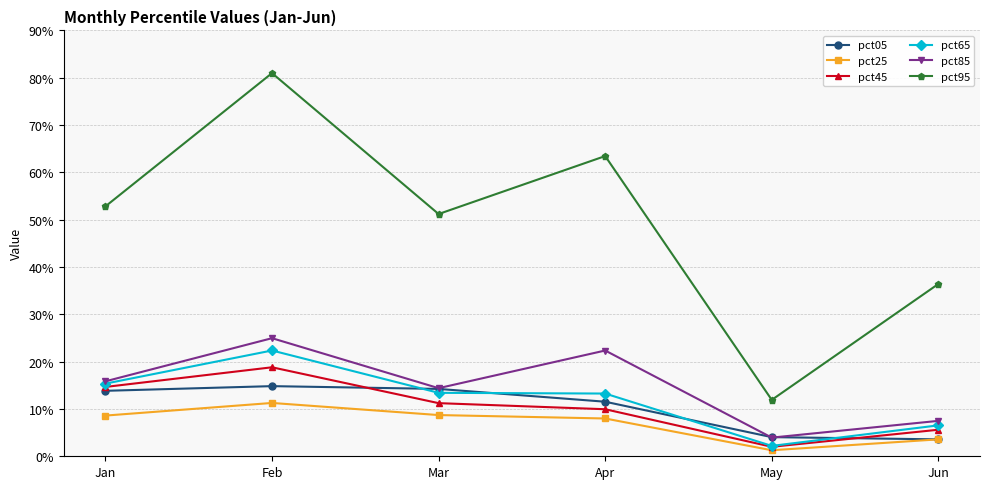

At which category does the chart reach its peak across all series?

Feb